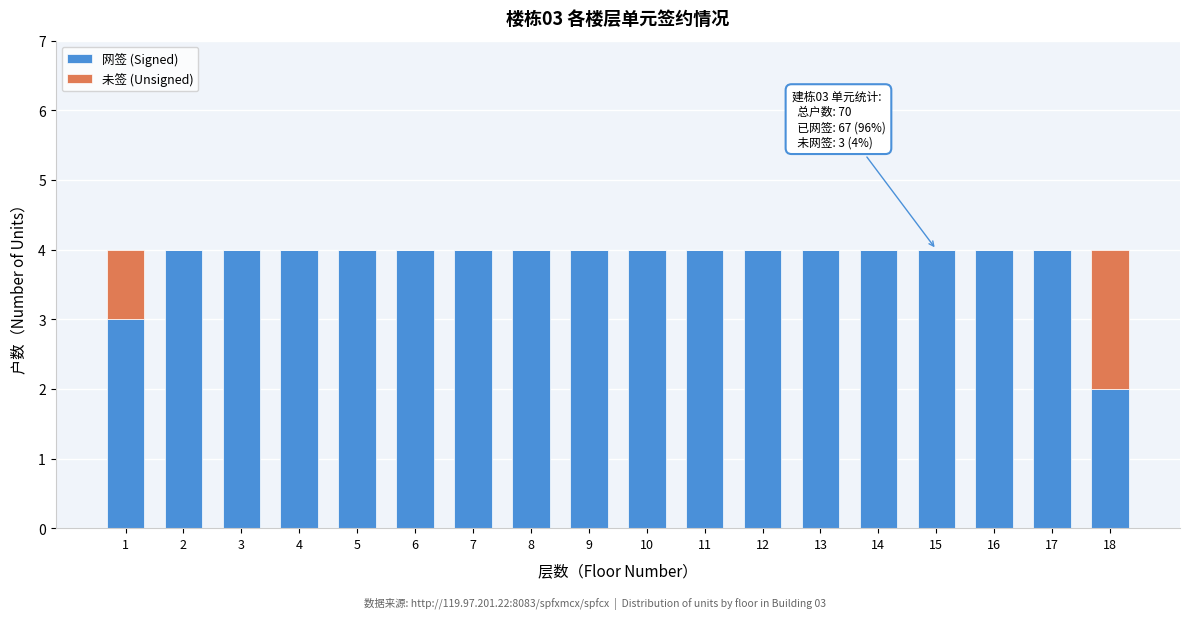

Is it true that 网签 (Signed) equals 4 at 8?

True